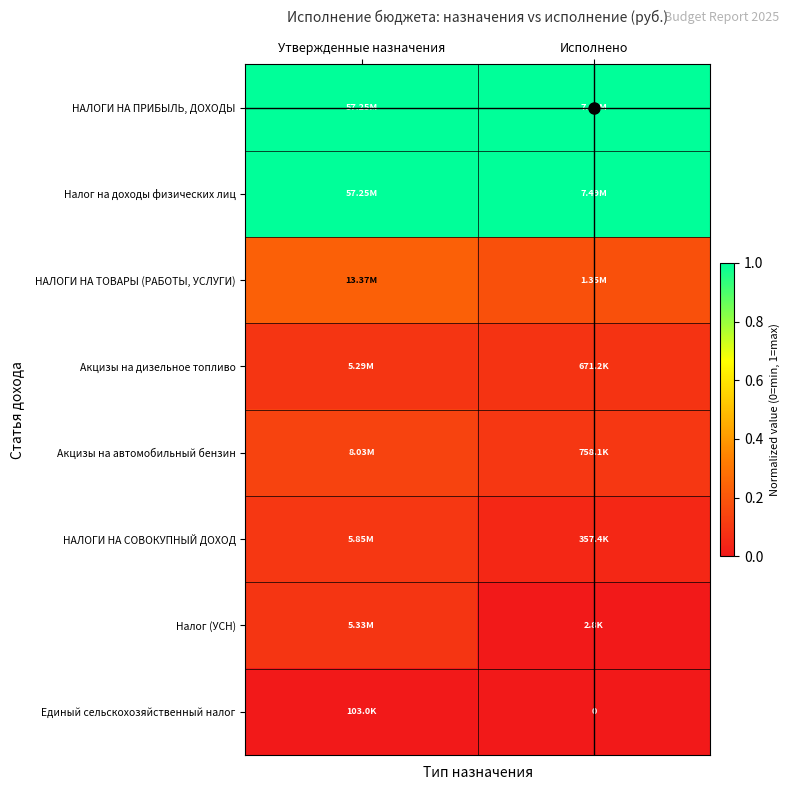

At Утвержденные назначения, list the series in order from largest to smallest.

НАЛОГИ НА ПРИБЫЛЬ, ДОХОДЫ, Налог на доходы физических лиц, НАЛОГИ НА ТОВАРЫ (РАБОТЫ, УСЛУГИ), Акцизы на автомобильный бензин, НАЛОГИ НА СОВОКУПНЫЙ ДОХОД, Налог (УСН), Акцизы на дизельное топливо, Единый сельскохозяйственный налог